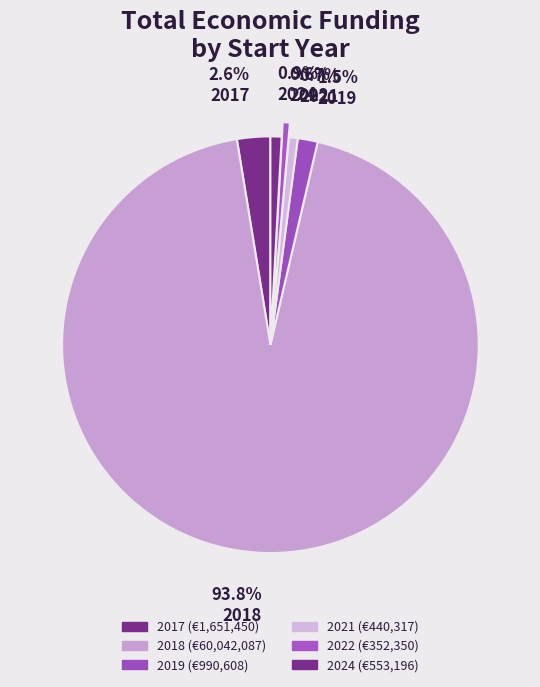

How many segments does this pie chart have?

6